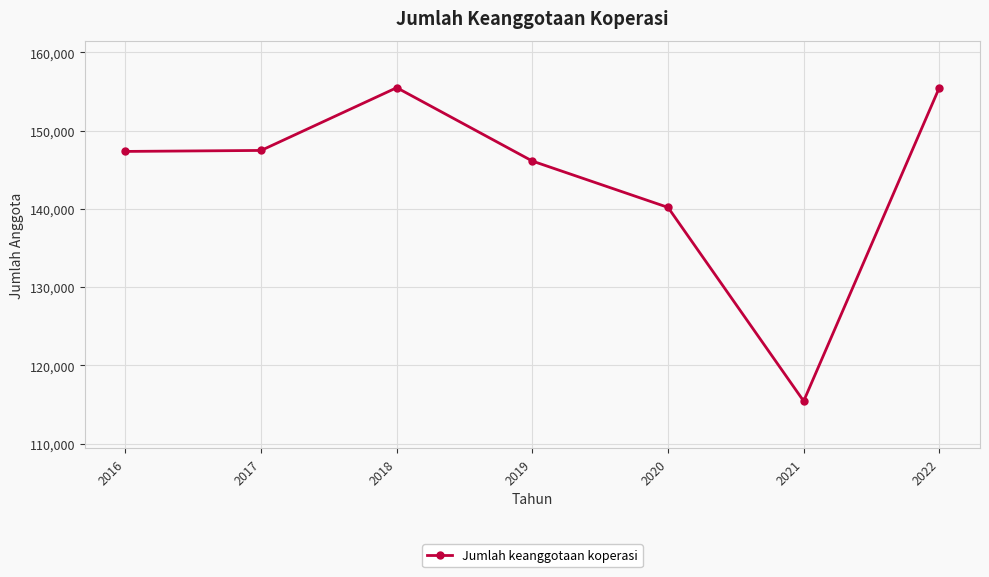

At which category does the chart reach its minimum across all series?

2021